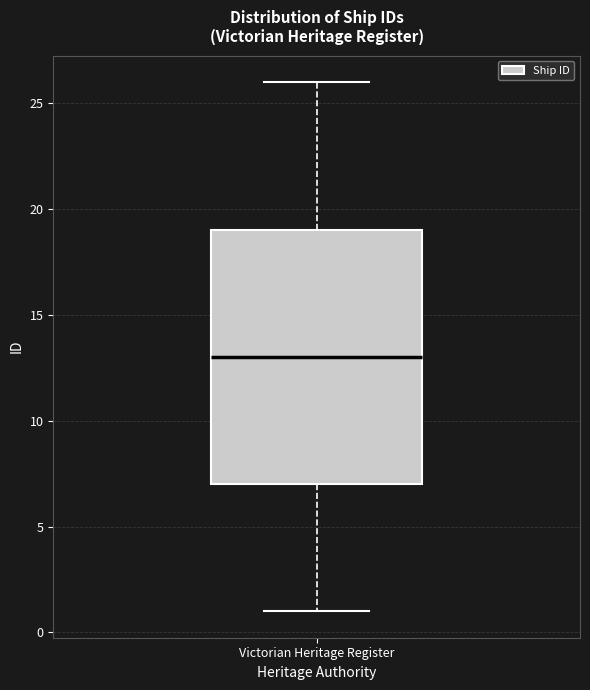

Transcribe this box plot: give where the median line is, the range the box spans, and where the two whiskers end, as read against the y-axis. The values are not printed on the chart, so give them approximately, as read against the axis.

median 13, box 7 to 19, whiskers 1 to 26